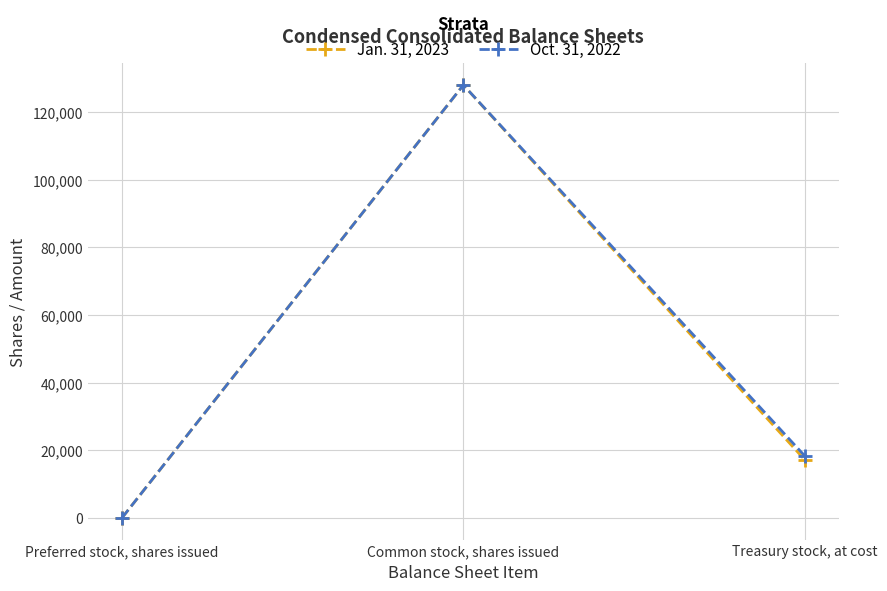

How many distinct data groups are displayed?

2